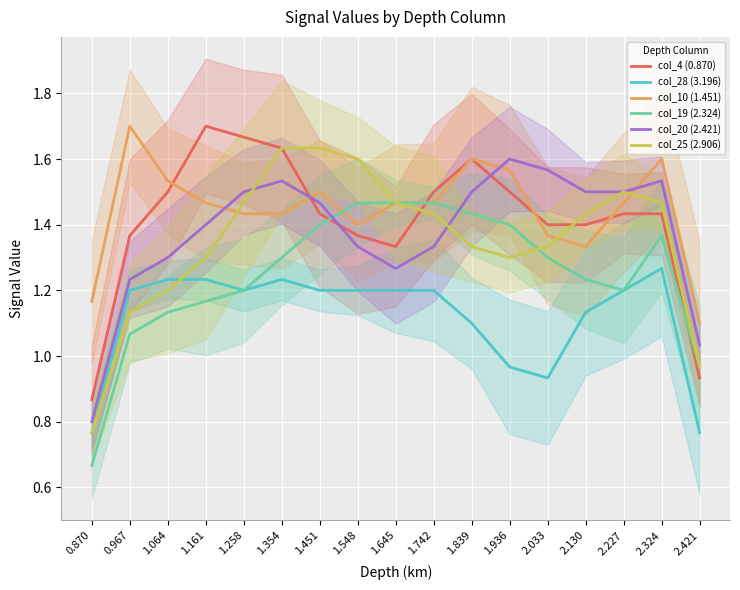

True or false: col_25 (2.906) has a value of 2.7 at 2.227.

False